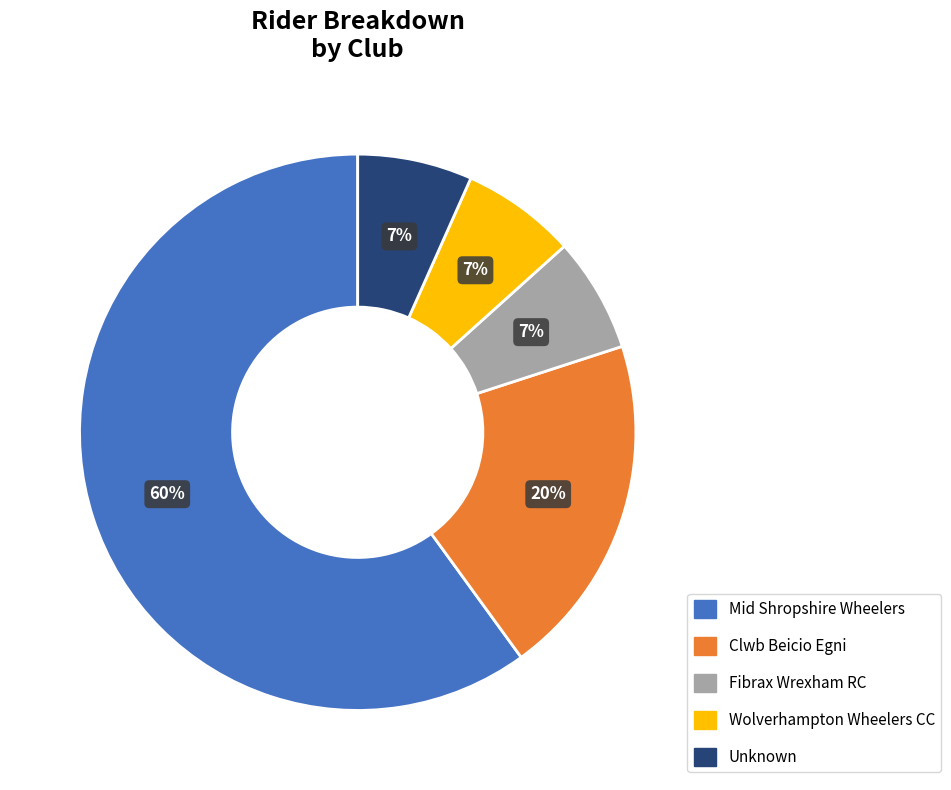

To the nearest percent, what percentage of the pie is Fibrax Wrexham RC?

7%